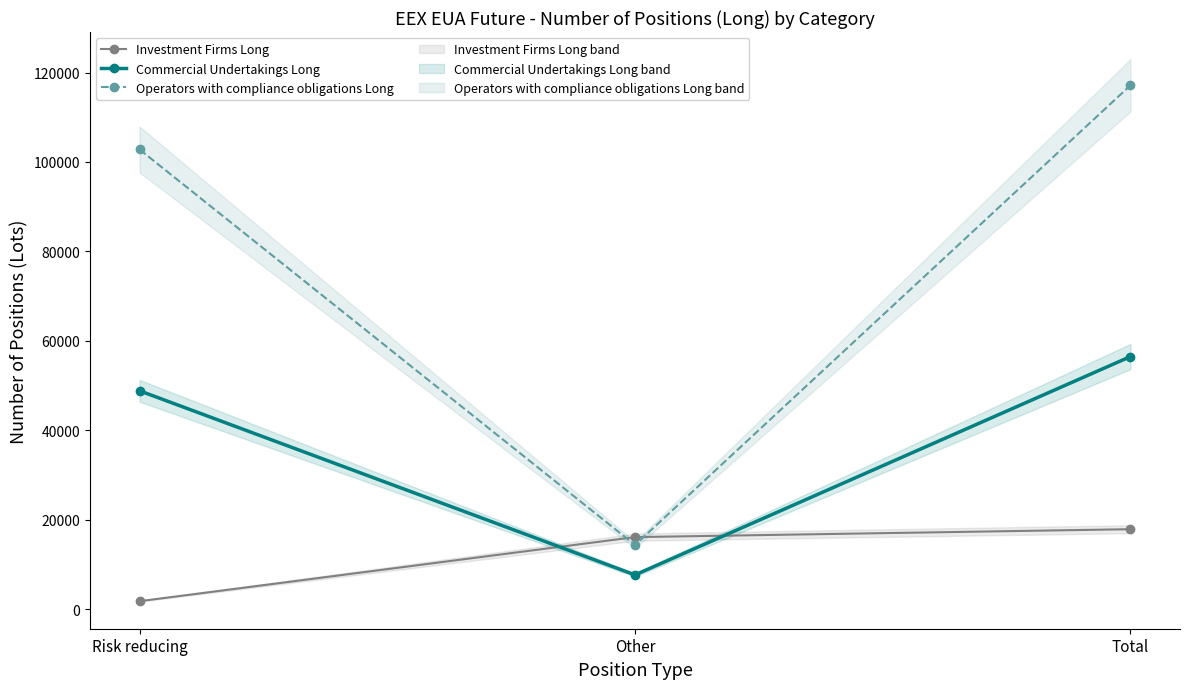

What is the highest value of the Commercial Undertakings Long series?

56477